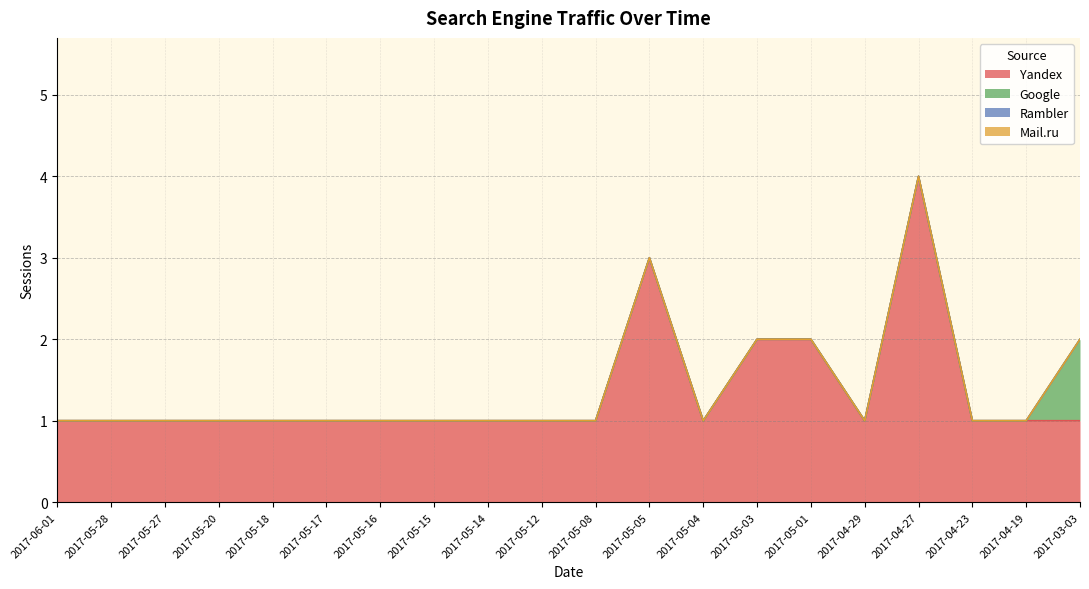

Between 2017-05-01 and 2017-05-27, which is larger?

2017-05-01